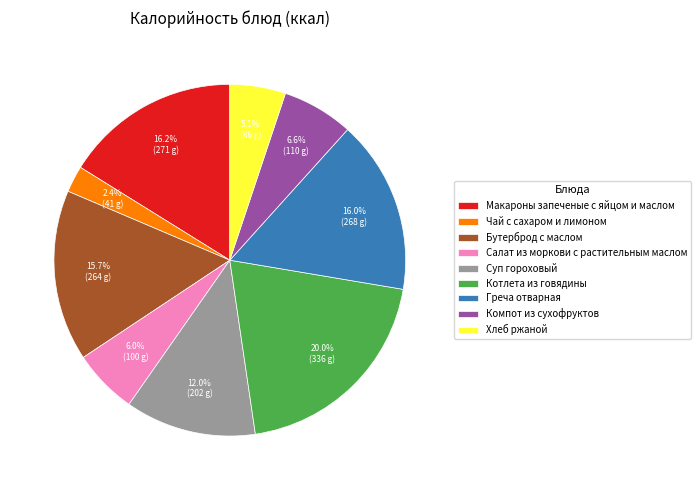

Does Салат из моркови с растительным маслом represent more than half of the total?

No